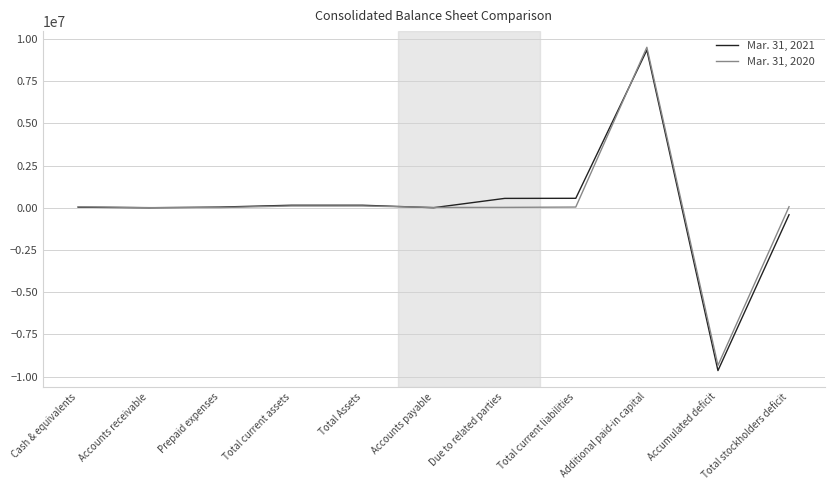

At which category is the sum across all series the highest?

Additional paid-in capital